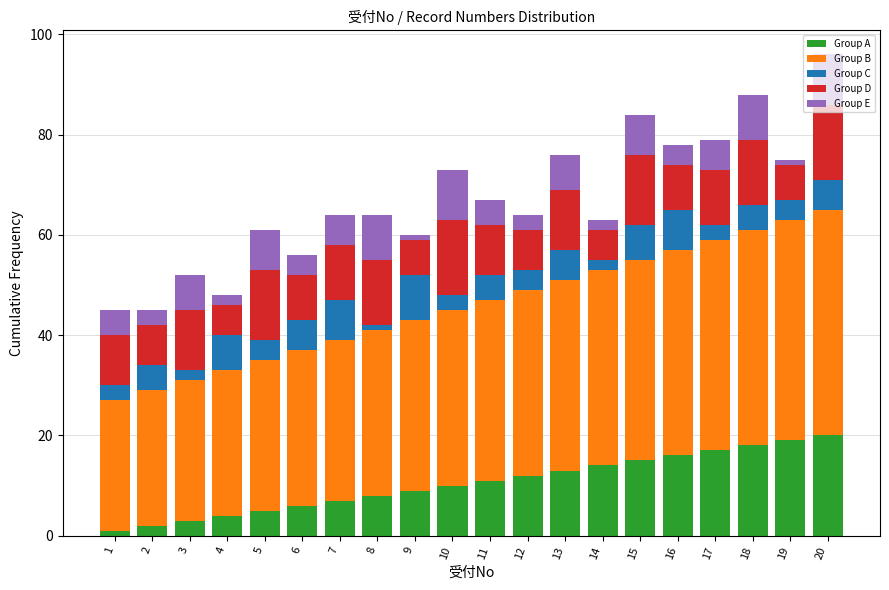

The Group A series shows 11 at 11. True or false?

True